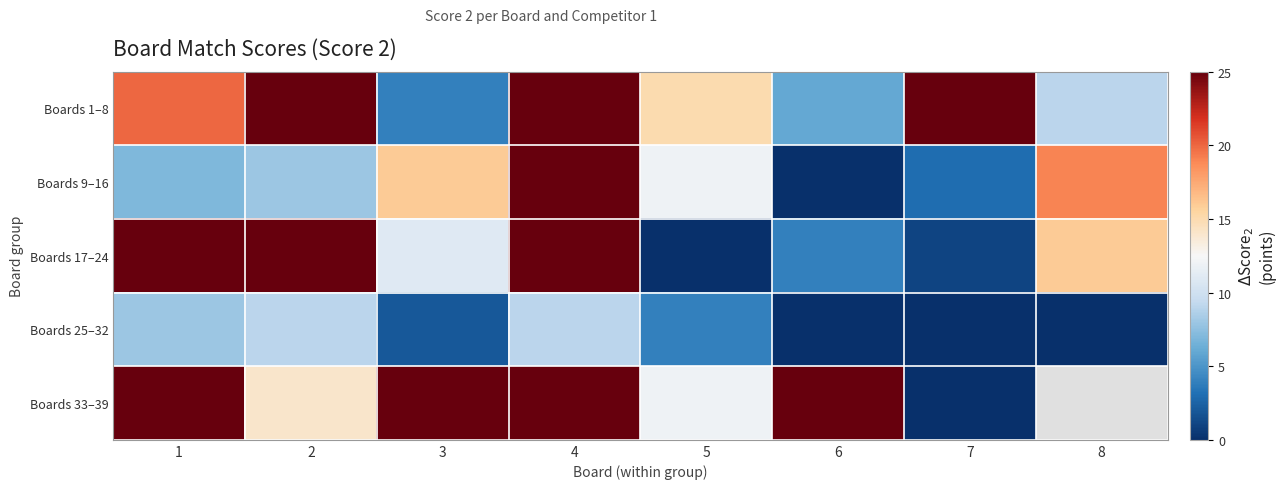

What is the maximum value shown in the chart?

25.0